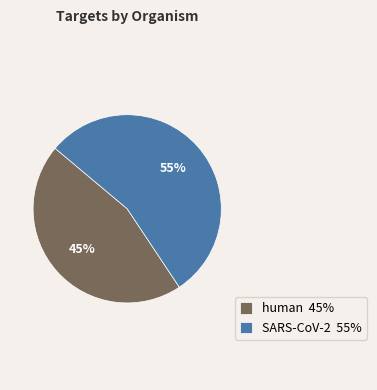

Which has a higher value, human 45% or SARS-CoV-2 55%?

SARS-CoV-2 55%